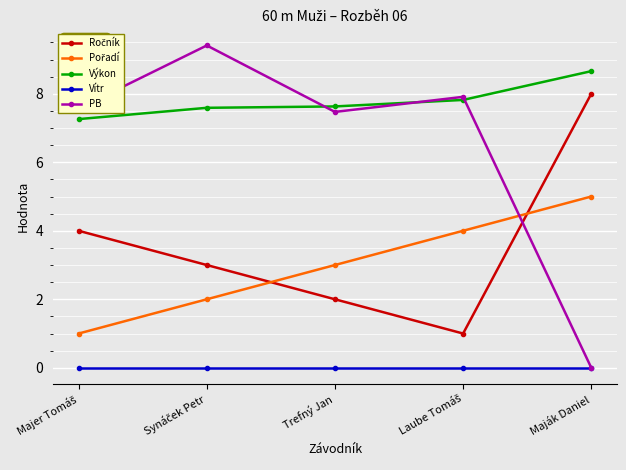

The value of Výkon at Trefný Jan is 4.2. True or false?

False